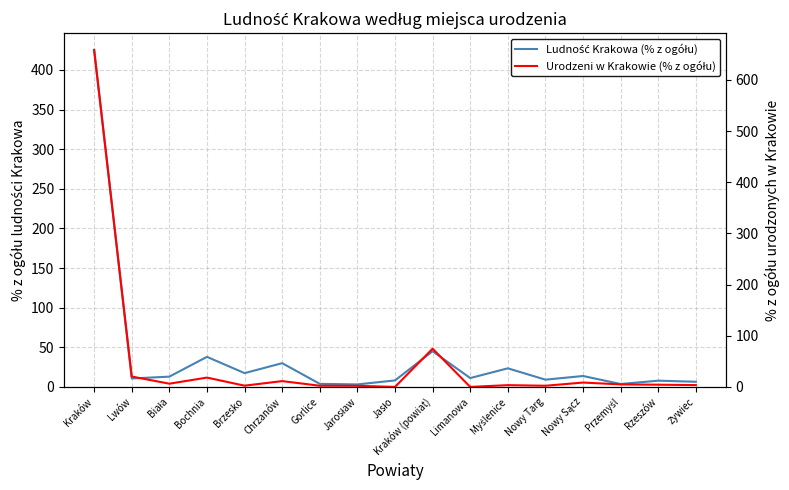

Where is the first local maximum for Ludność Krakowa (% z ogółu)?

Bochnia